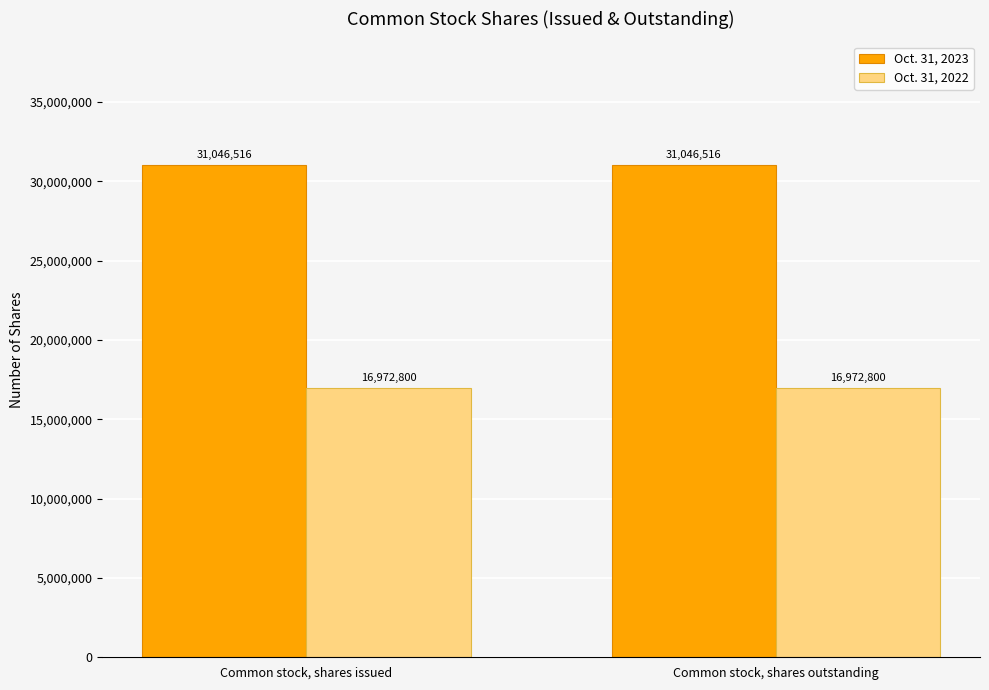

What is the lowest value of the Oct. 31, 2022 series?

16972800